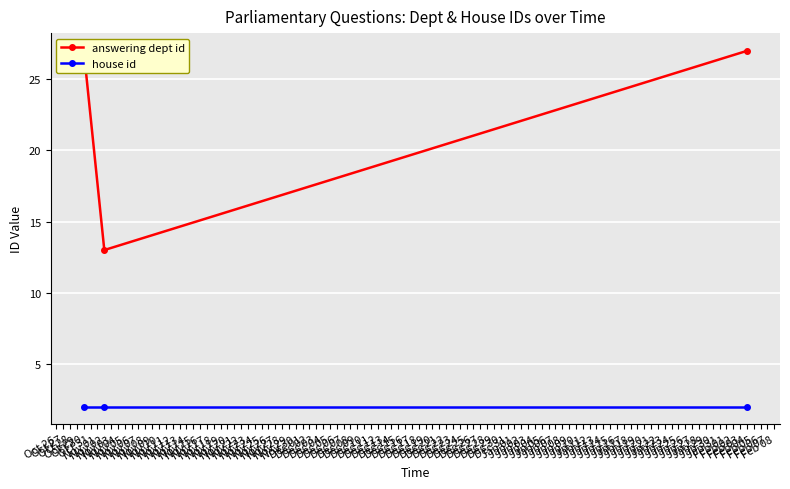

What is the value of the answering dept id point at the 1st from the left?

27